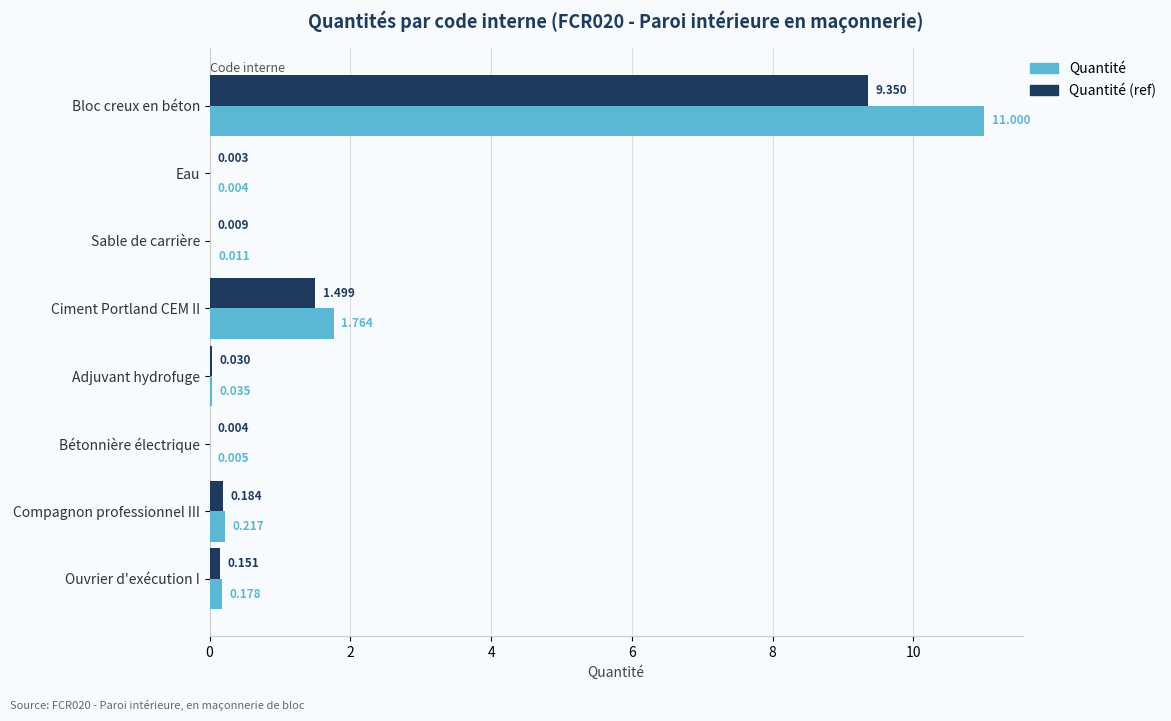

Which series has the largest range (max minus min)?

Quantité